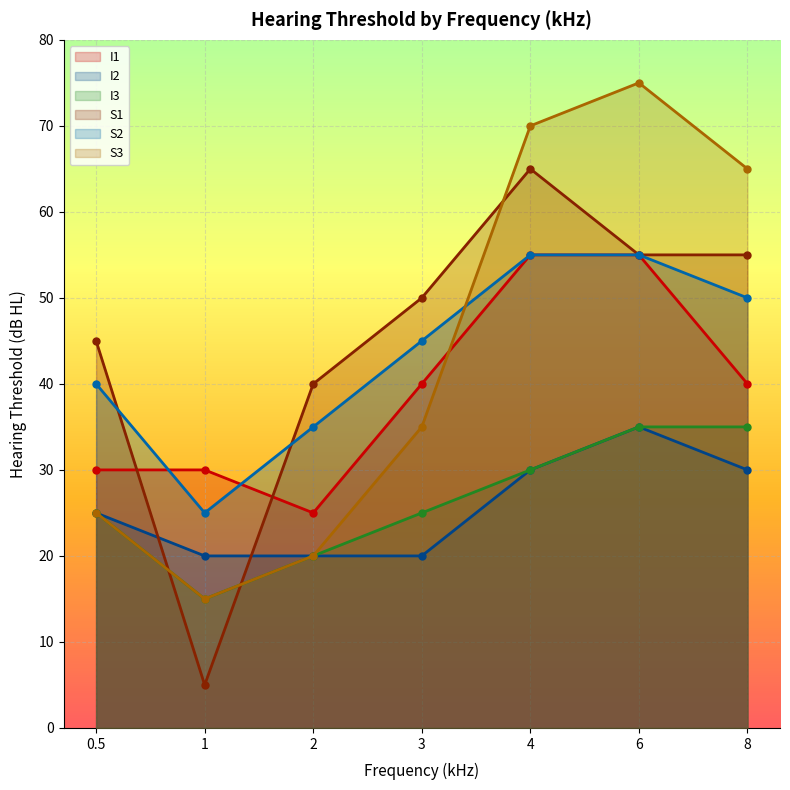

Is the value of S3 at 1 greater than the value of I1 at 0.5?

No